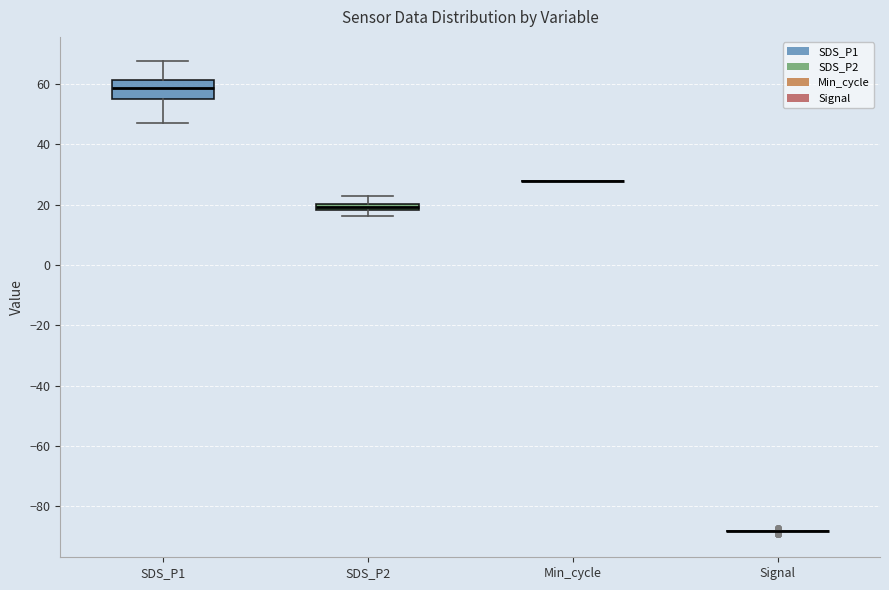

Which box is the tallest, from its lower edge to its upper edge?

SDS_P1